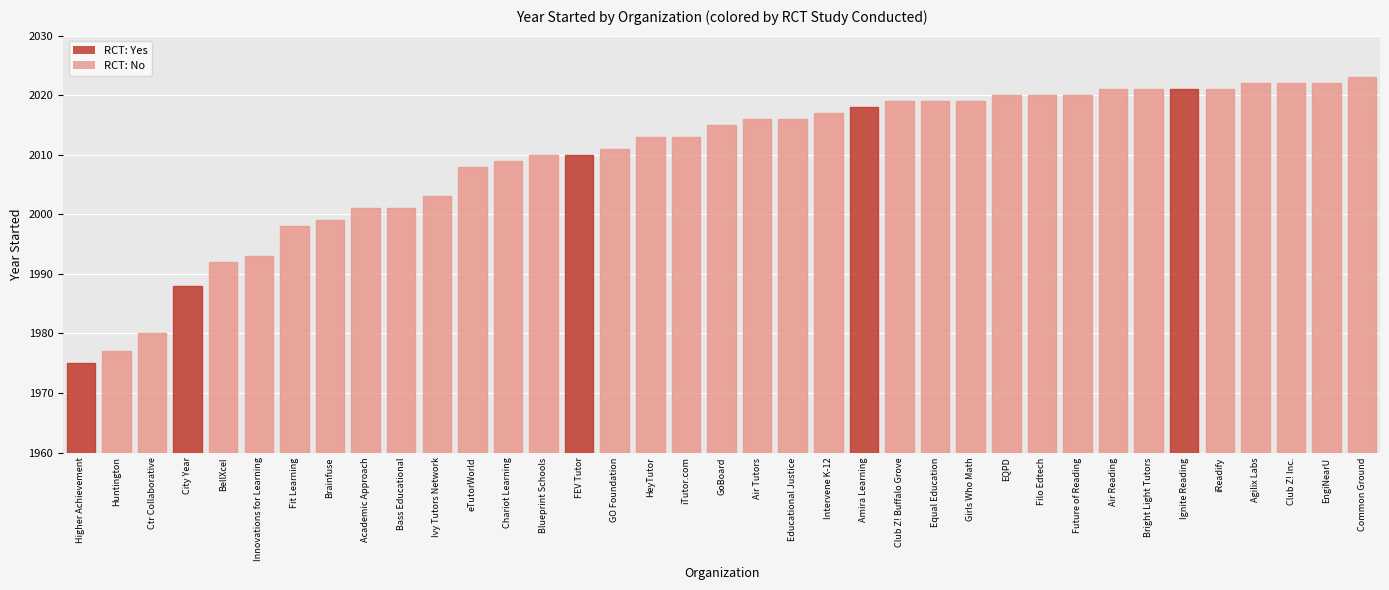

How many bars are there in total?

37